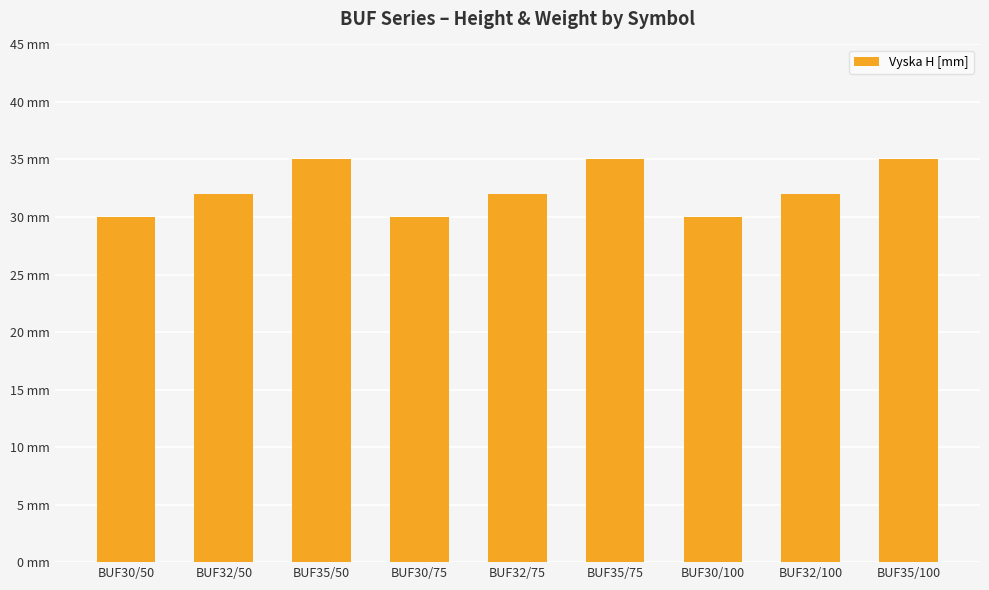

At which category does the chart reach its peak across all series?

BUF35/50